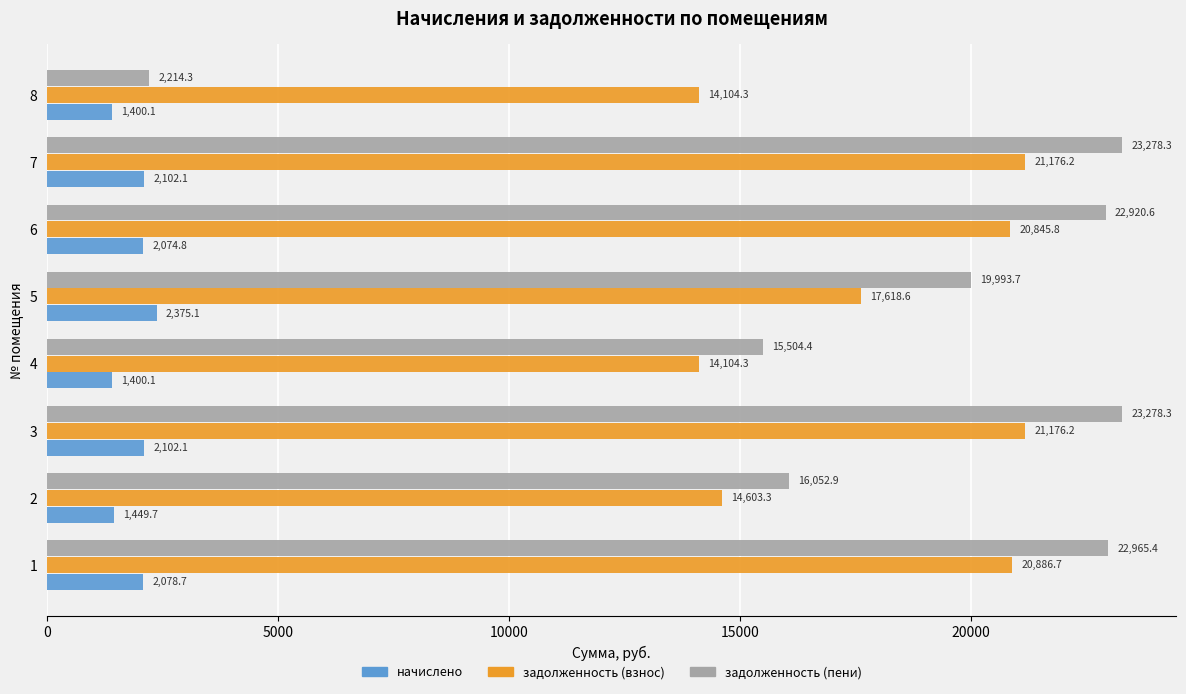

What value does the начислено series have at 7?

2102.1